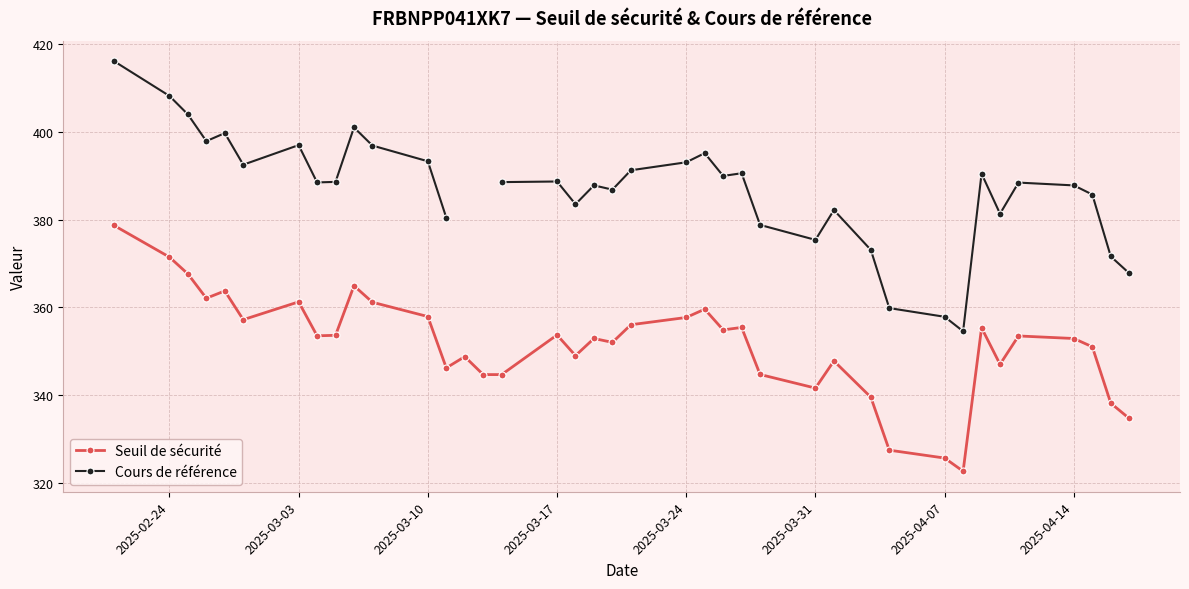

True or false: Seuil de sécurité has more than 1 points higher than both neighbors.

True